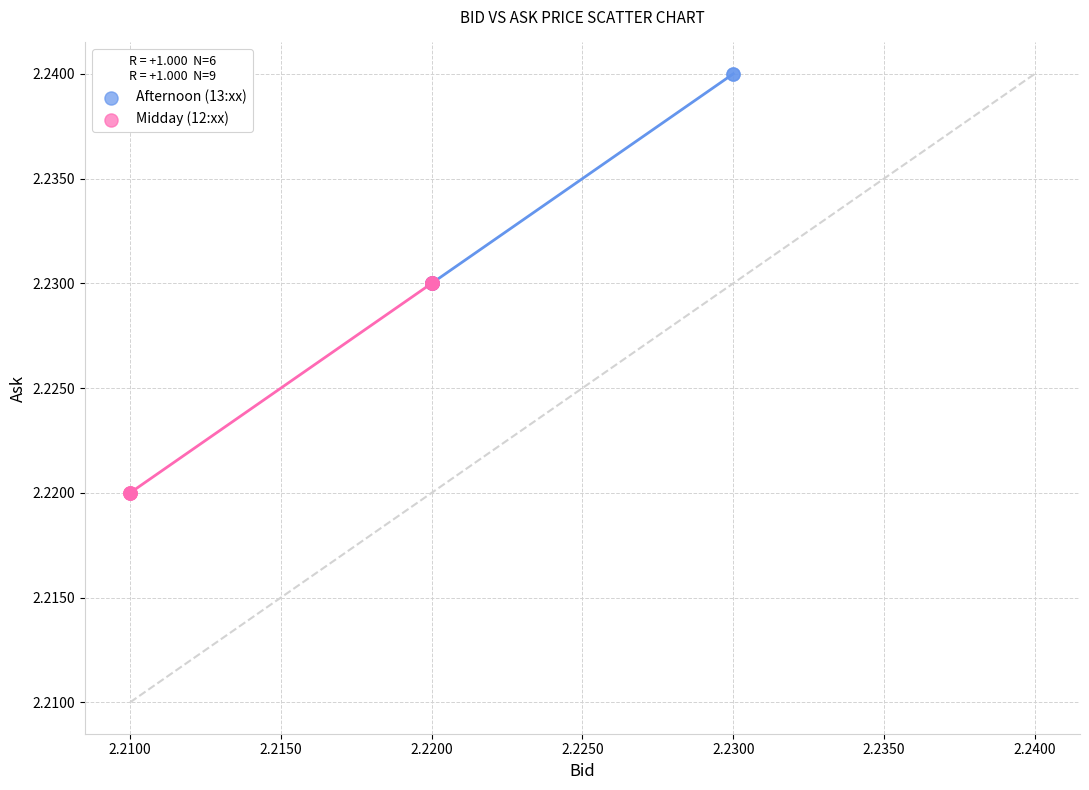

Which series contains the lowest Y value?

Midday (12:xx)